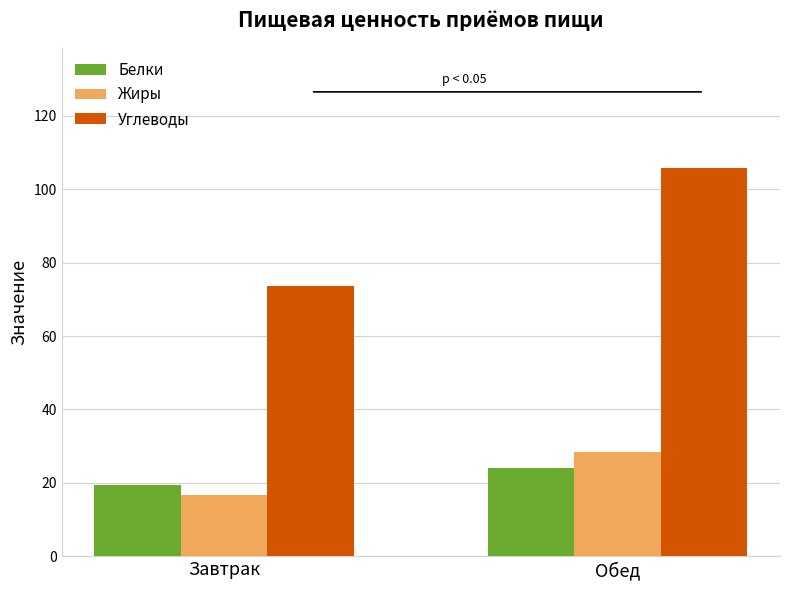

What is the sum of the Белки values at Обед and Завтрак?

43.7